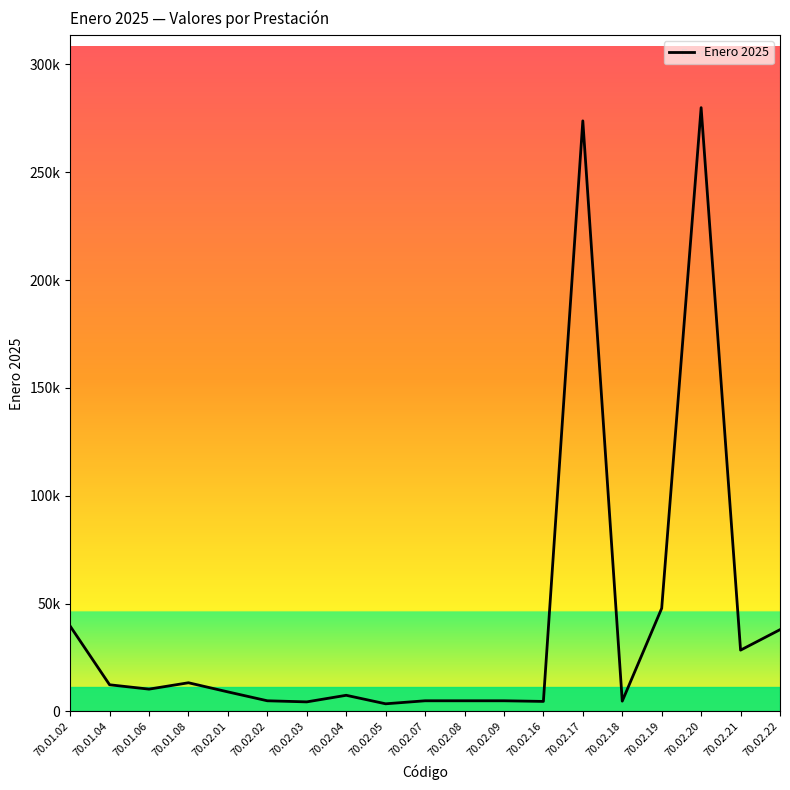

List the labels in order of value, smallest first.

70.02.05, 70.02.03, 70.02.16, 70.02.18, 70.02.02, 70.02.07, 70.02.08, 70.02.09, 70.02.04, 70.02.01, 70.01.06, 70.01.04, 70.01.08, 70.02.21, 70.02.22, 70.01.02, 70.02.19, 70.02.17, 70.02.20